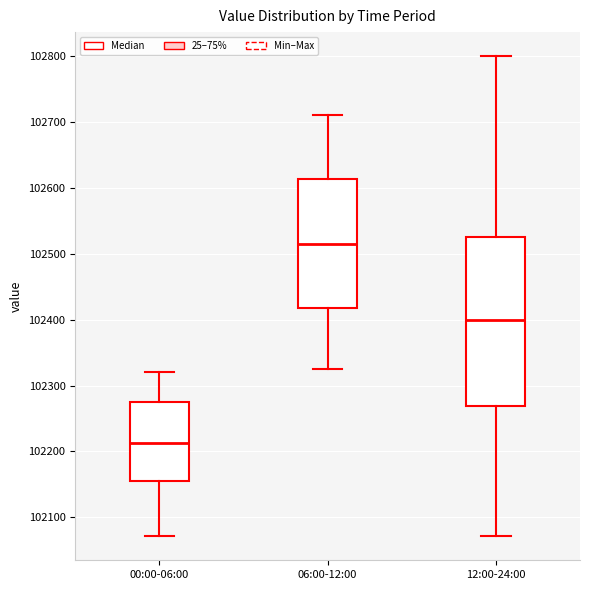

Reading left to right, read every box against the y-axis: the position of its median line, the range the box covers, and the ends of its whiskers. The values are not printed on the chart, so give them approximately, as read against the axis.

00:00-06:00: median 102210, box 102160 to 102270, whiskers 102070 to 102320
06:00-12:00: median 102520, box 102420 to 102610, whiskers 102330 to 102710
12:00-24:00: median 102400, box 102270 to 102530, whiskers 102070 to 102800